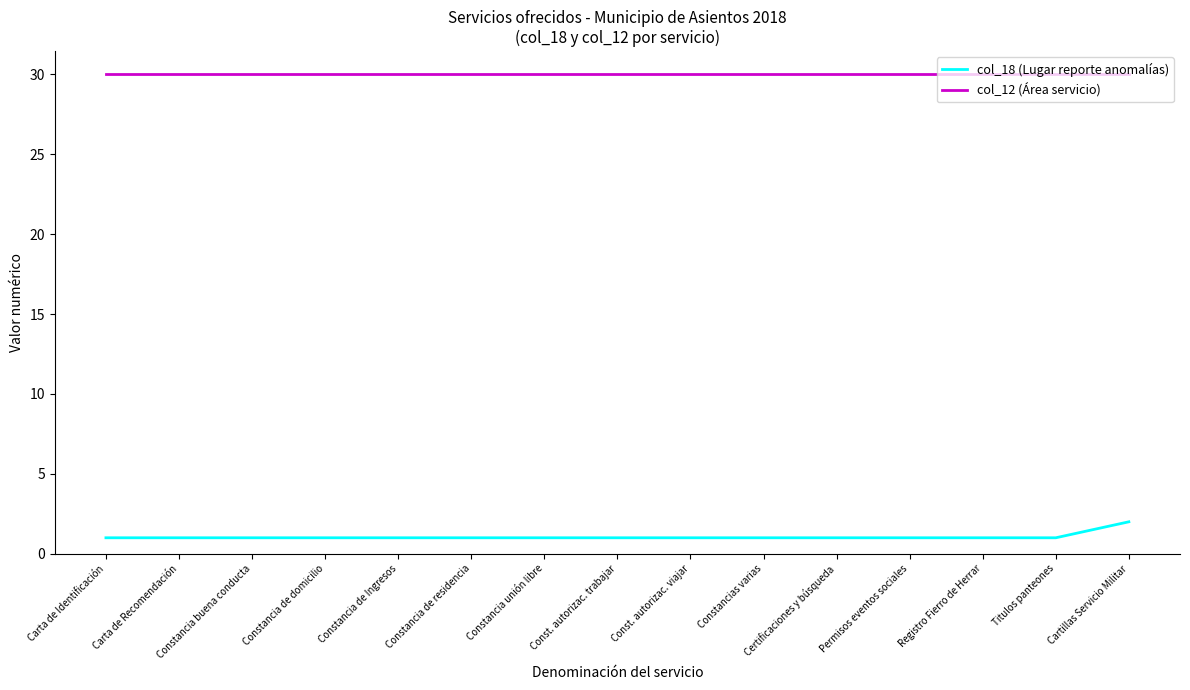

What is the spread (max minus min) of values at Const. autorizac. trabajar?

29